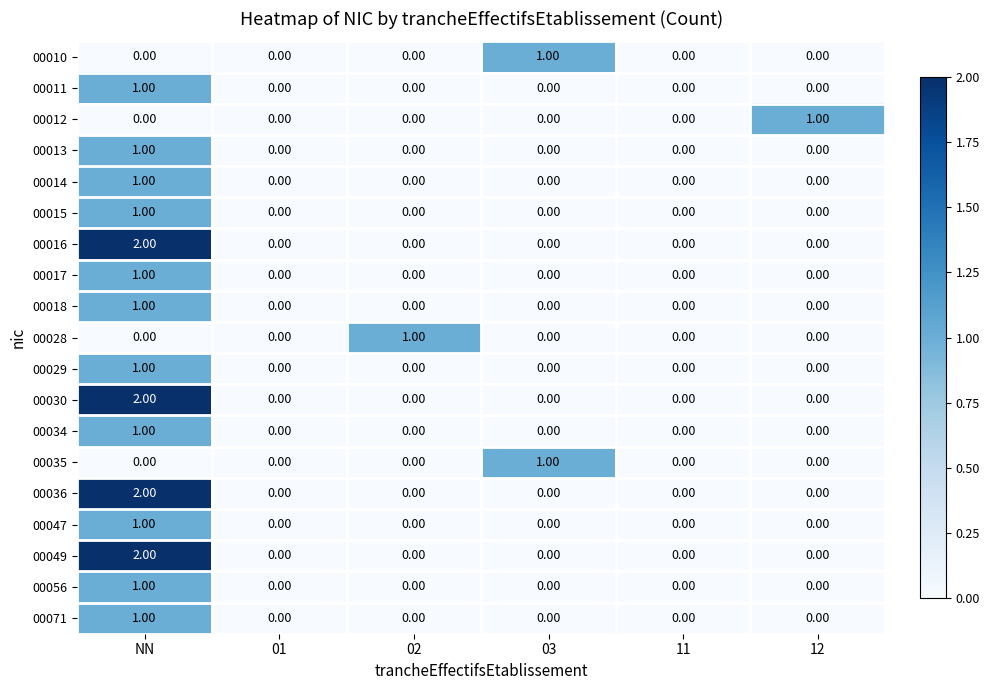

At which category is the sum across all series the highest?

NN